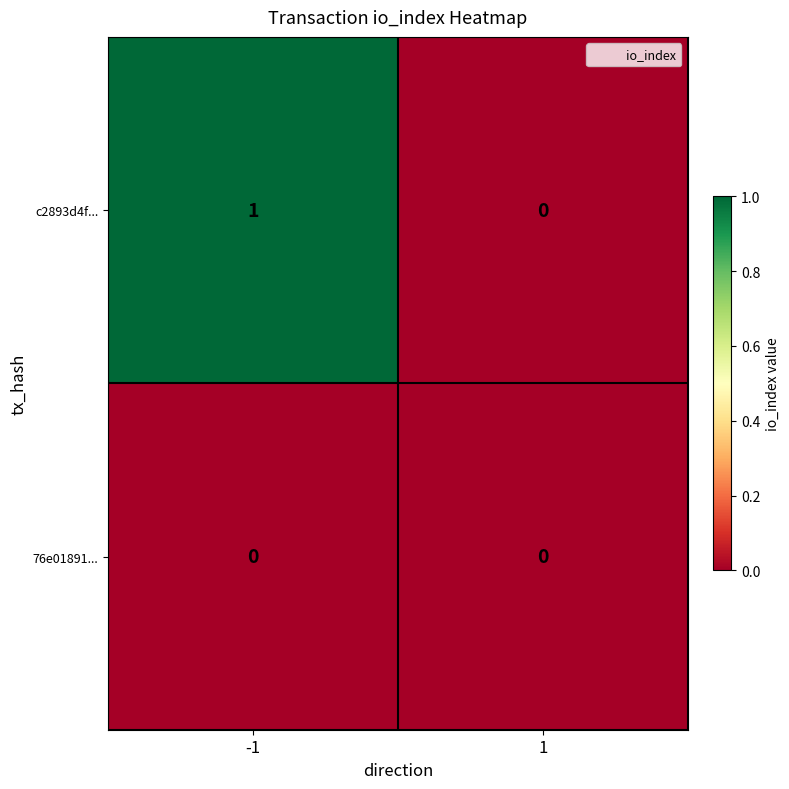

Reading left to right, list all the values displayed in this chart.

c2893d4f...: -1=1	1=0
76e01891...: -1=0	1=0